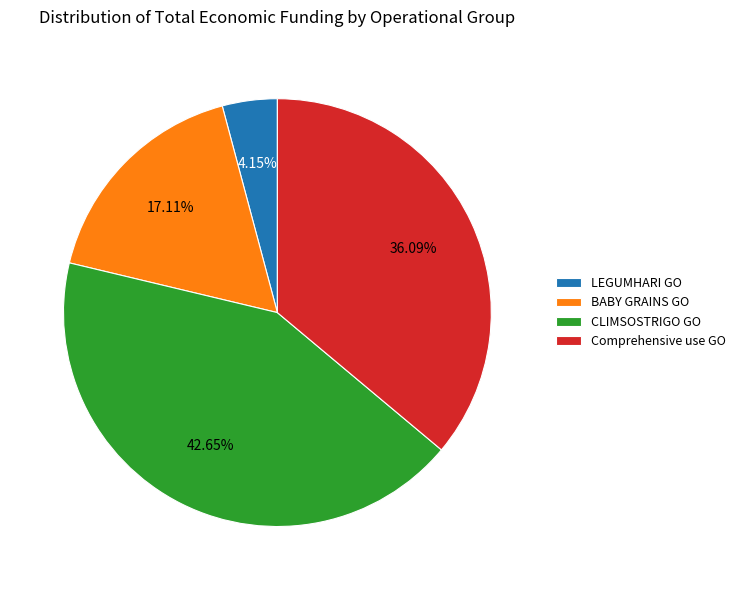

Is BABY GRAINS GO the majority of the pie?

No